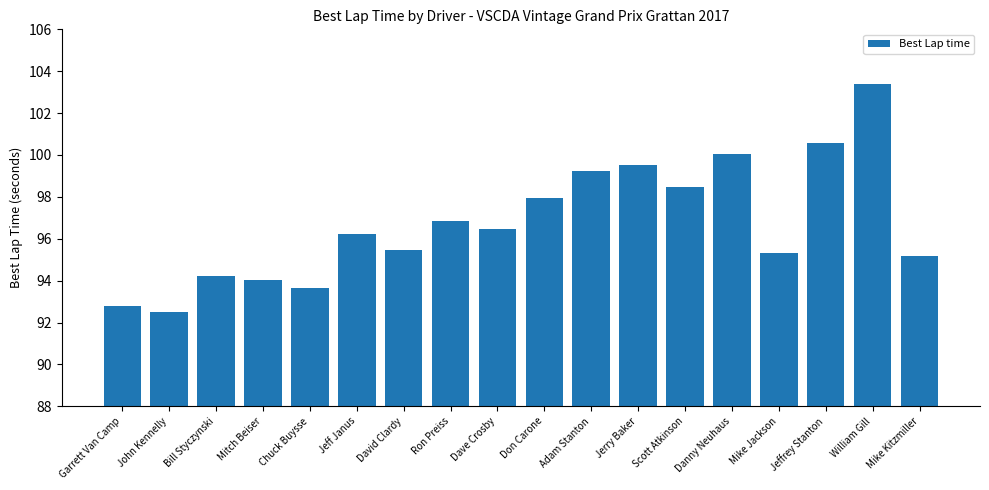

Which label corresponds to the smallest value in the chart?

John Kennelly